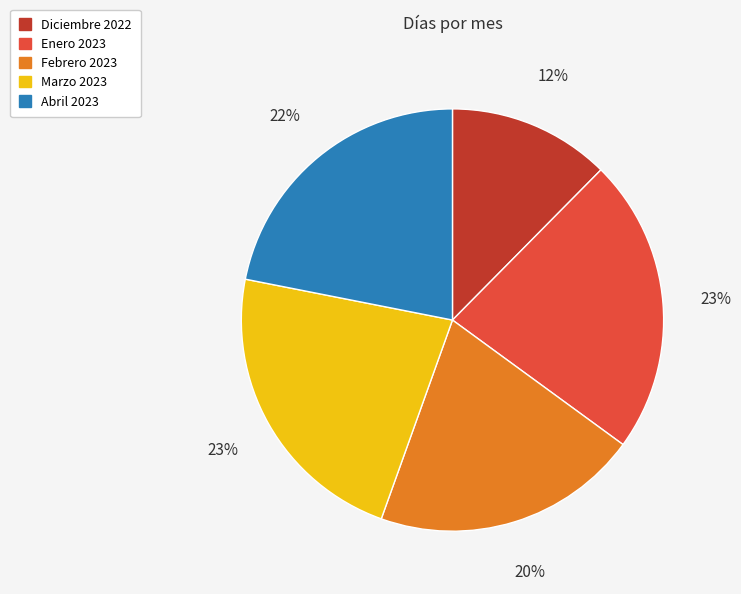

The Febrero 2023 slice represents 11% of the pie. True or false?

False